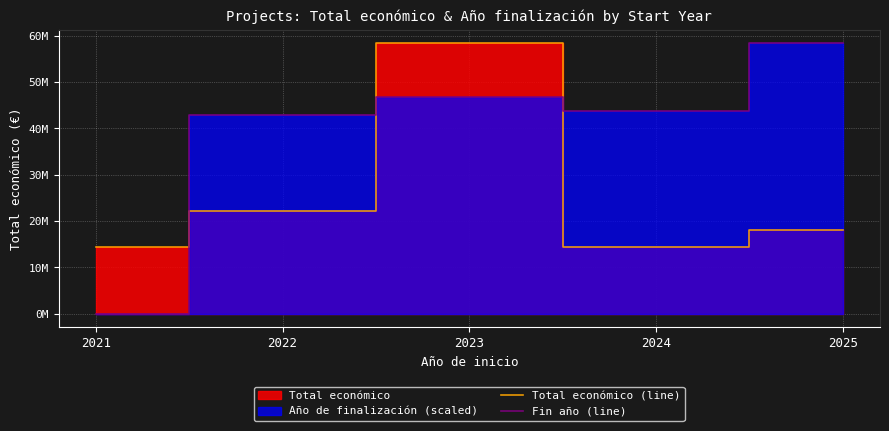

At which label is Total económico (line) closest to 36337660?

2022